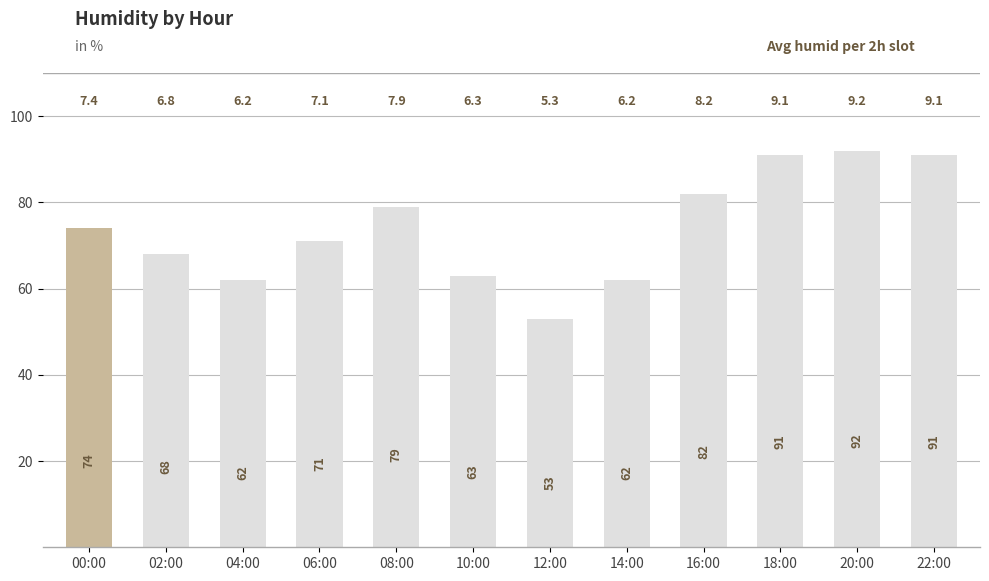

What is the change in value from 02:00 to 18:00?

+23